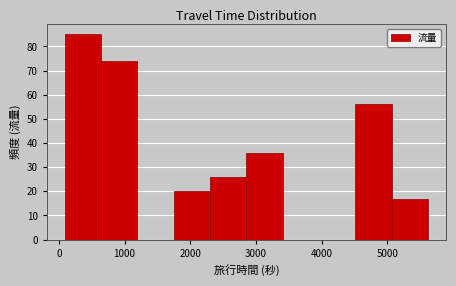

Reading left to right, list every bar in this chart as the range it spans on the x-axis followed by its height. Neither the bar edges nor the heights are printed on the chart, so give them approximately, as read against the axes.

100 to 600: 85
600 to 1200: 74
1200 to 1700: 0
1700 to 2300: 20
2300 to 2900: 26
2900 to 3400: 36
3400 to 4000: 0
4000 to 4500: 0
4500 to 5100: 56
5100 to 5600: 17